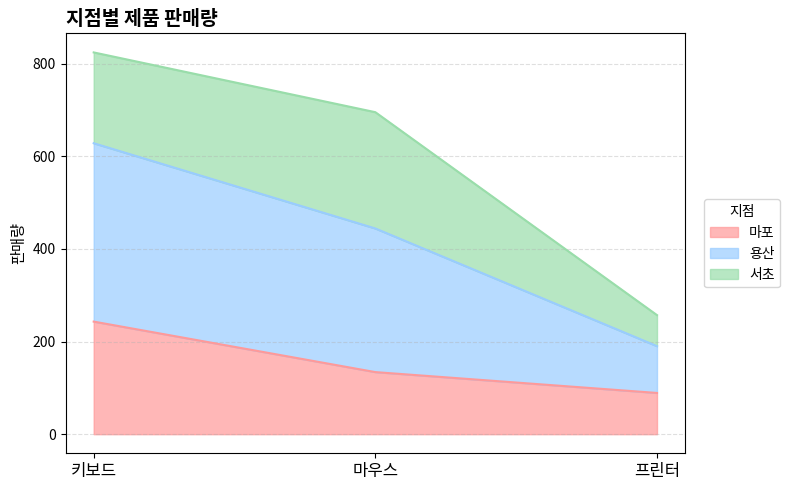

What is the maximum value for 마포?

243